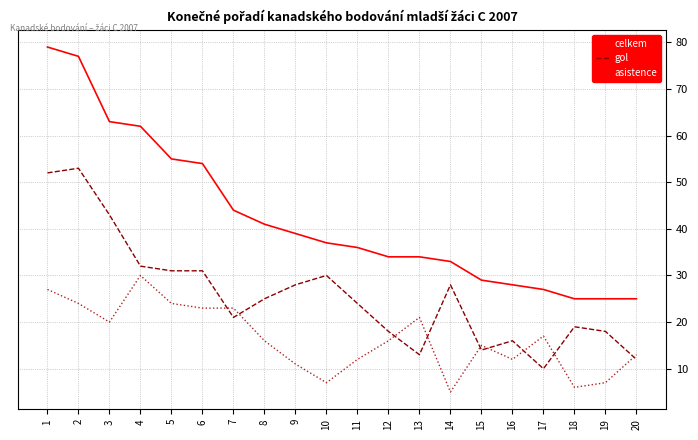

Where is the first local minimum for asistence?

3